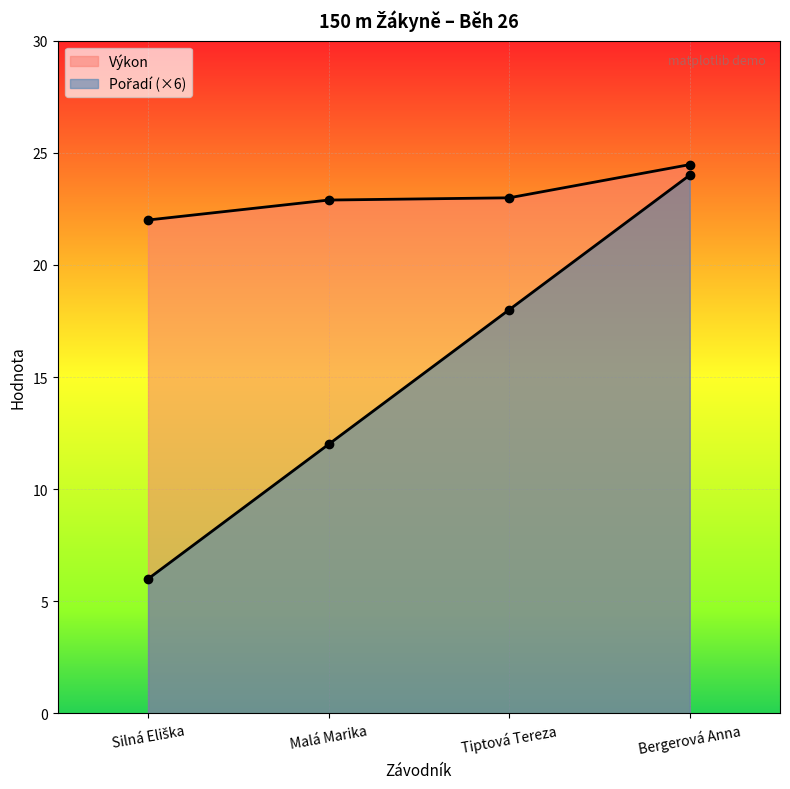

Reading left to right, extract all data points from this chart.

Pořadí: Silná Eliška=6.0	Malá Marika=12.0	Tiptová Tereza=18.0	Bergerová Anna=24.0
Výkon: Silná Eliška=22.0	Malá Marika=22.9	Tiptová Tereza=23.0	Bergerová Anna=24.5